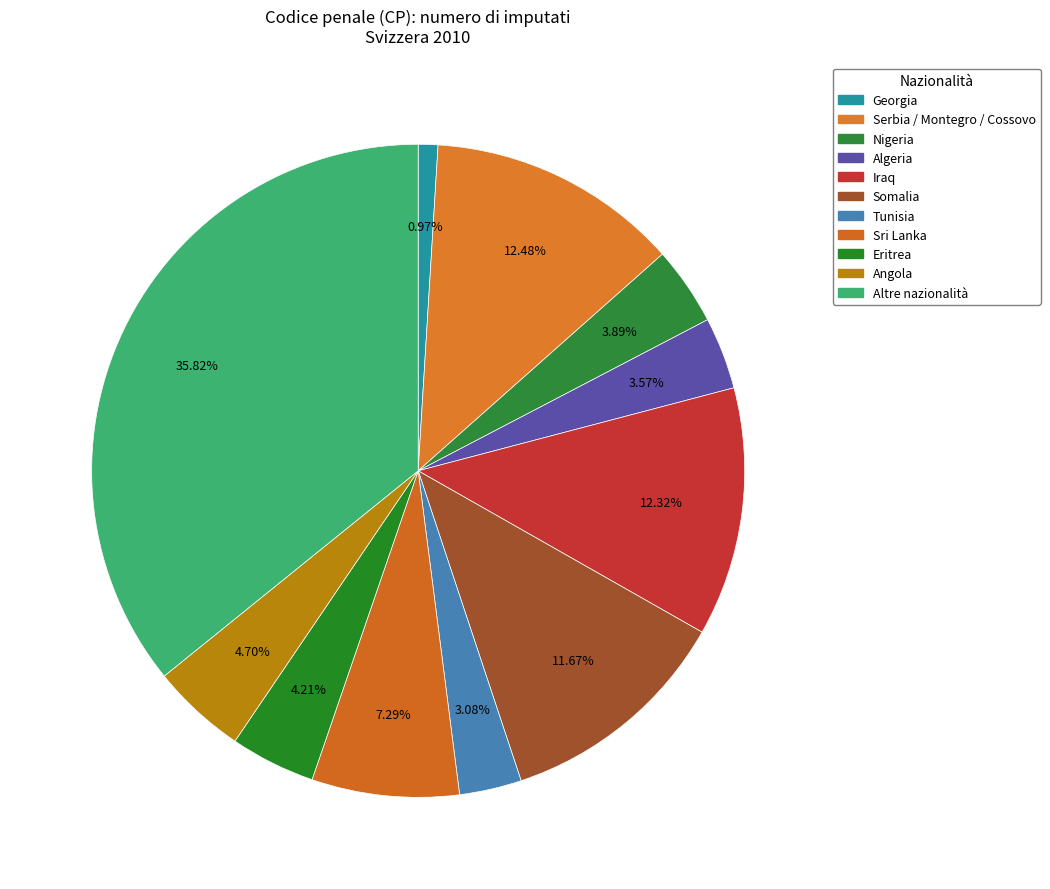

How many slices are in this pie chart?

11